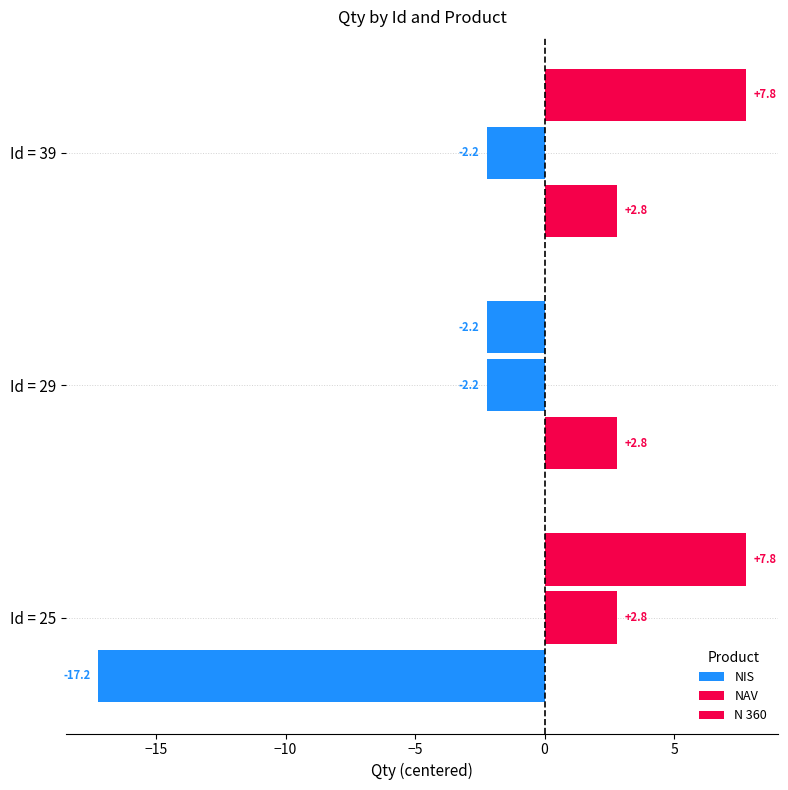

How many distinct data groups are displayed?

3